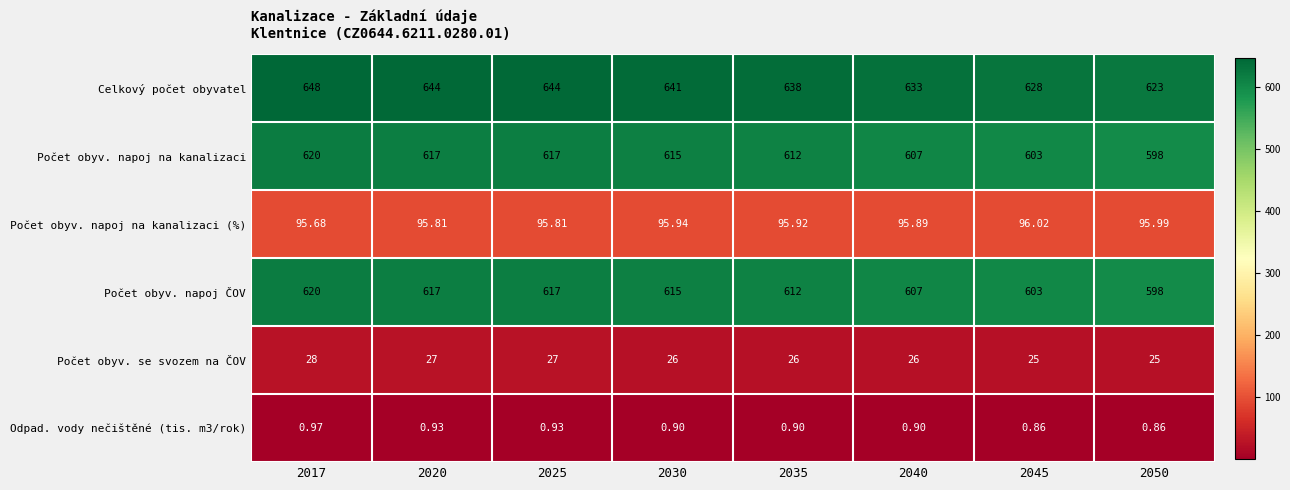

Which series changed the most between 2020 and 2040?

Celkový počet obyvatel